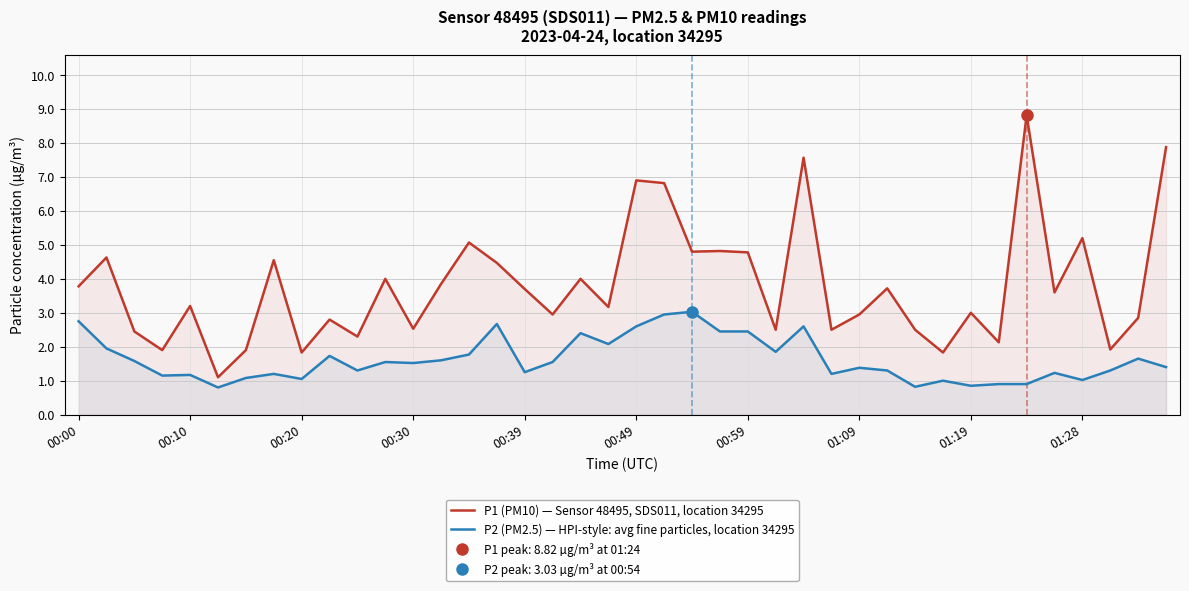

What is the sum of all P1 (PM10) — Sensor 48495, SDS011, location 34295 values?

151.3